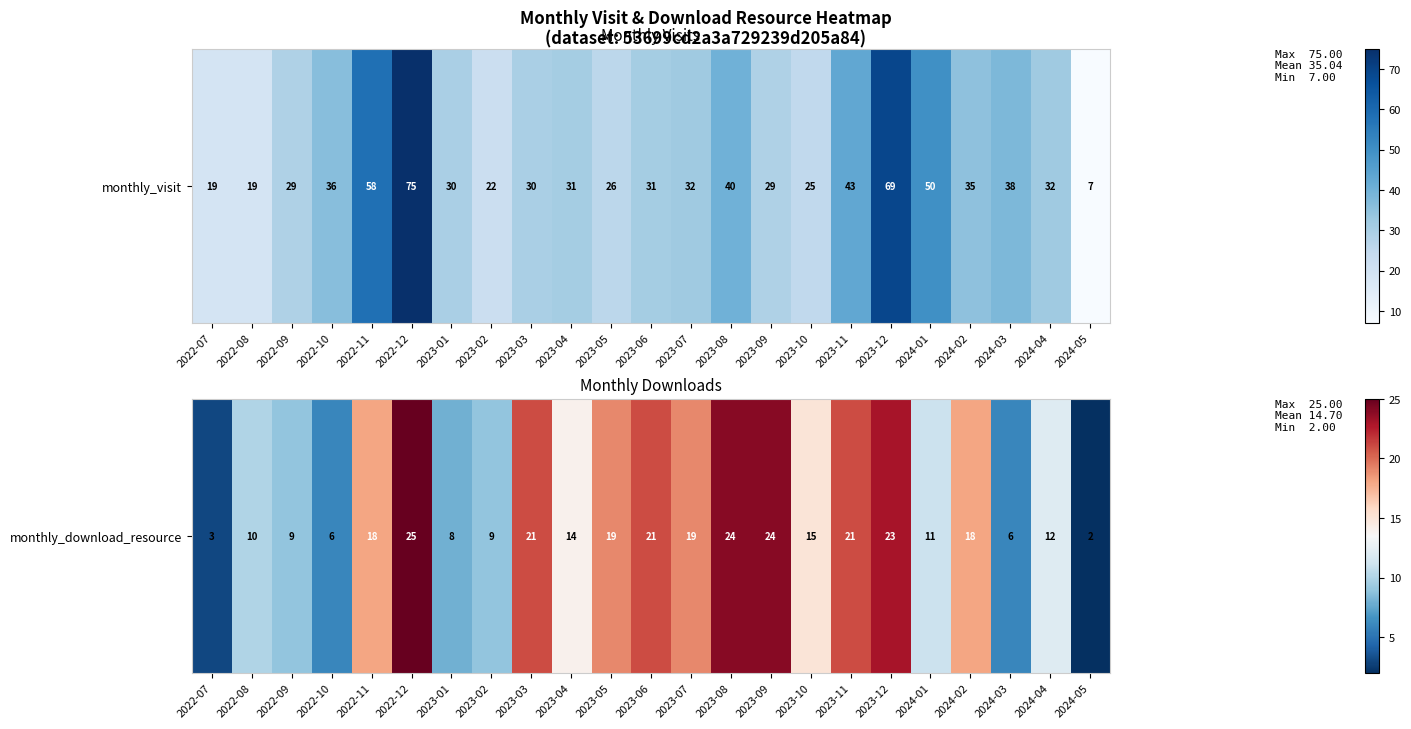

What is the minimum value shown in the chart?

2